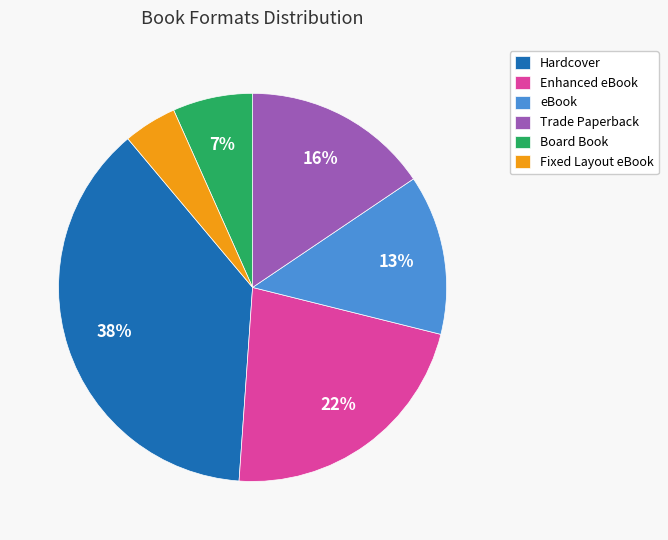

Which slice is the smallest?

Fixed Layout eBook